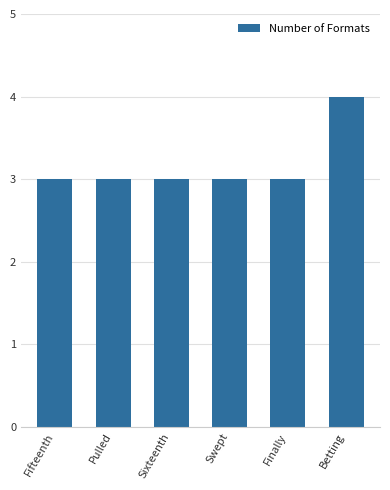

Reading right to left, what are all the values shown in this chart?

Betting=4	Finally=3	Swept=3	Sixteenth=3	Pulled=3	Fifteenth=3